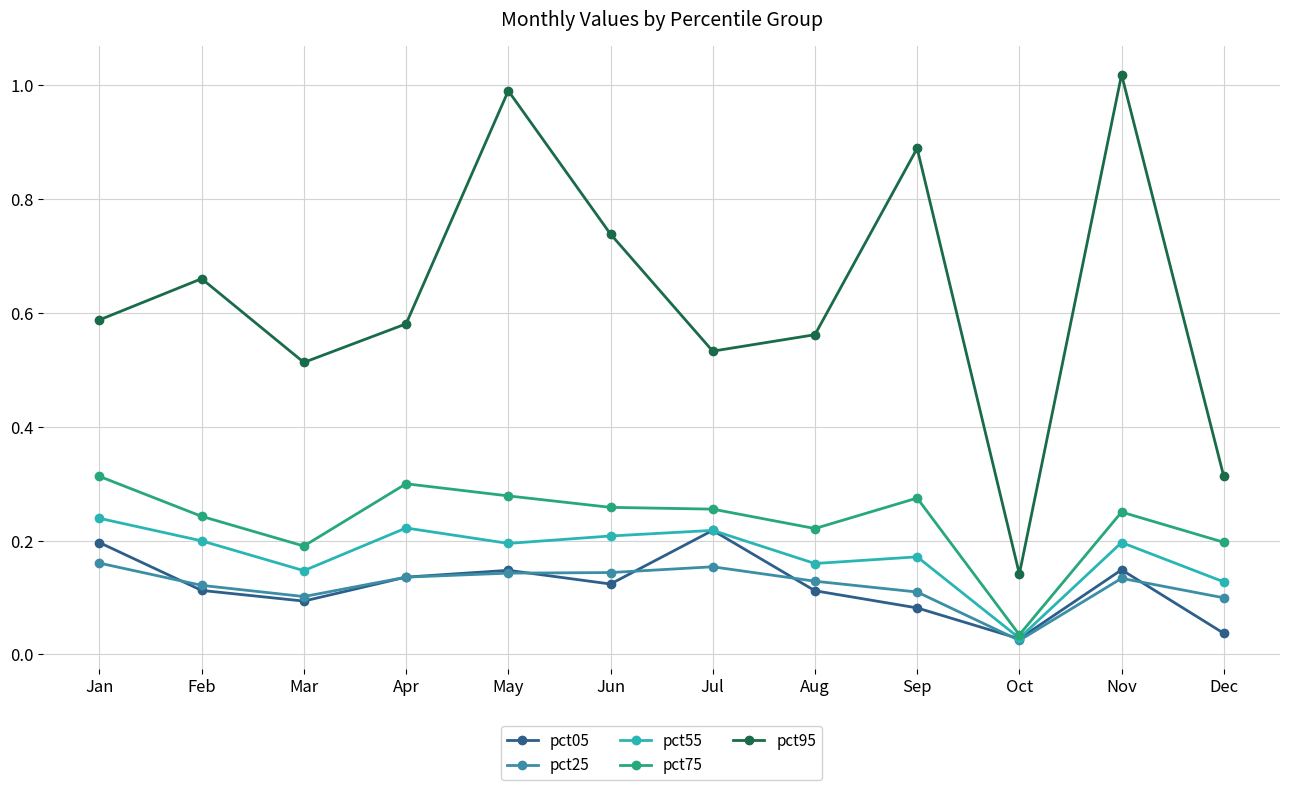

Which series has the widest spread of values?

pct95